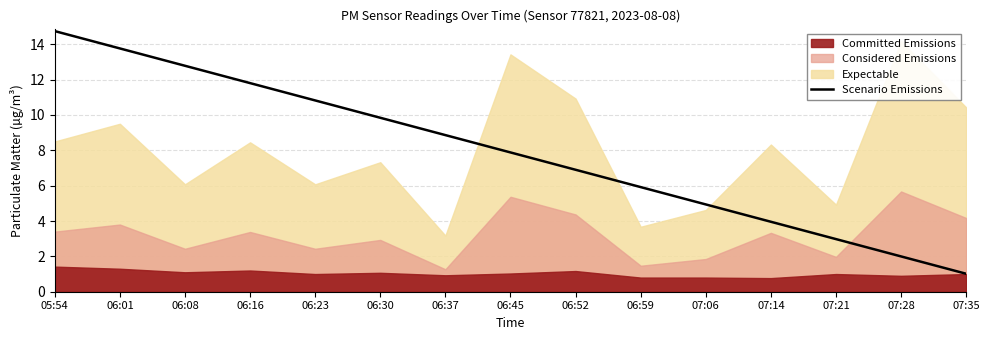

Where is the data nearest to the value 7?

06:52